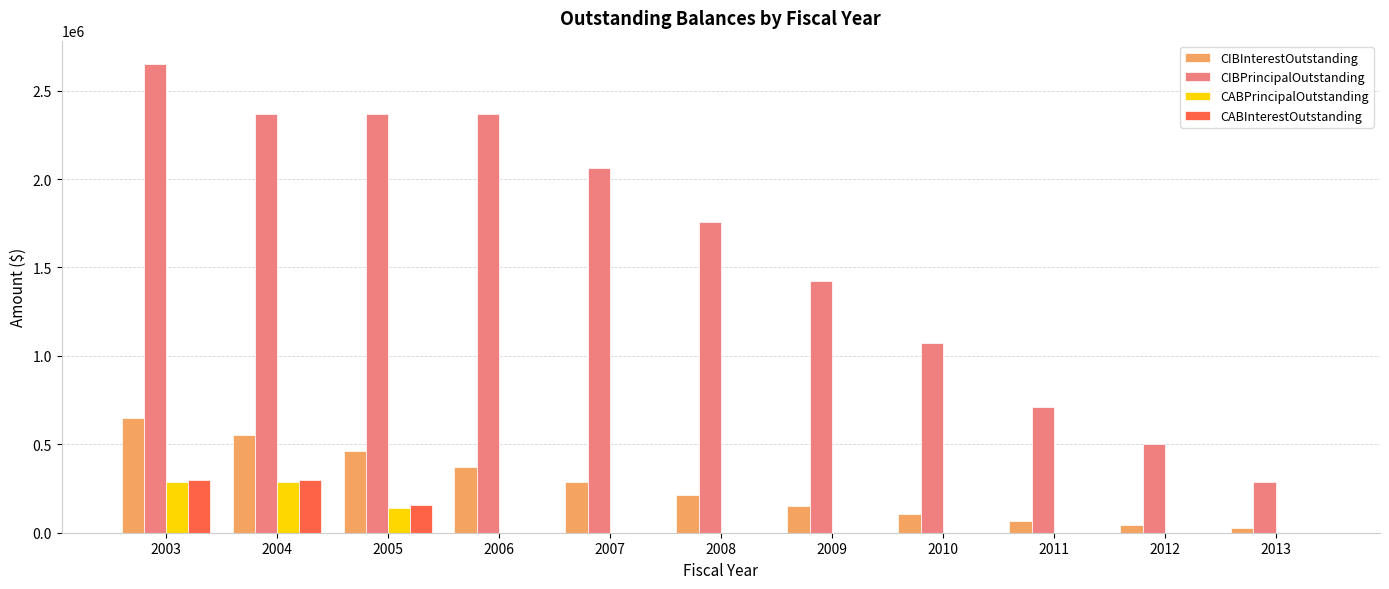

What is the sum of all CABPrincipalOutstanding values?

710000.0